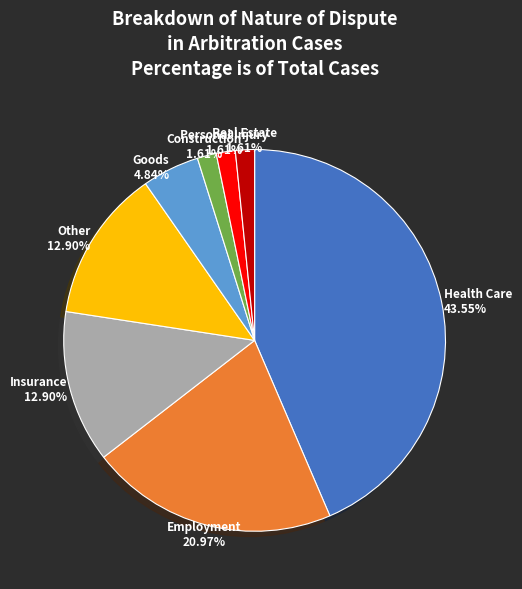

Is there a majority slice in this chart?

No